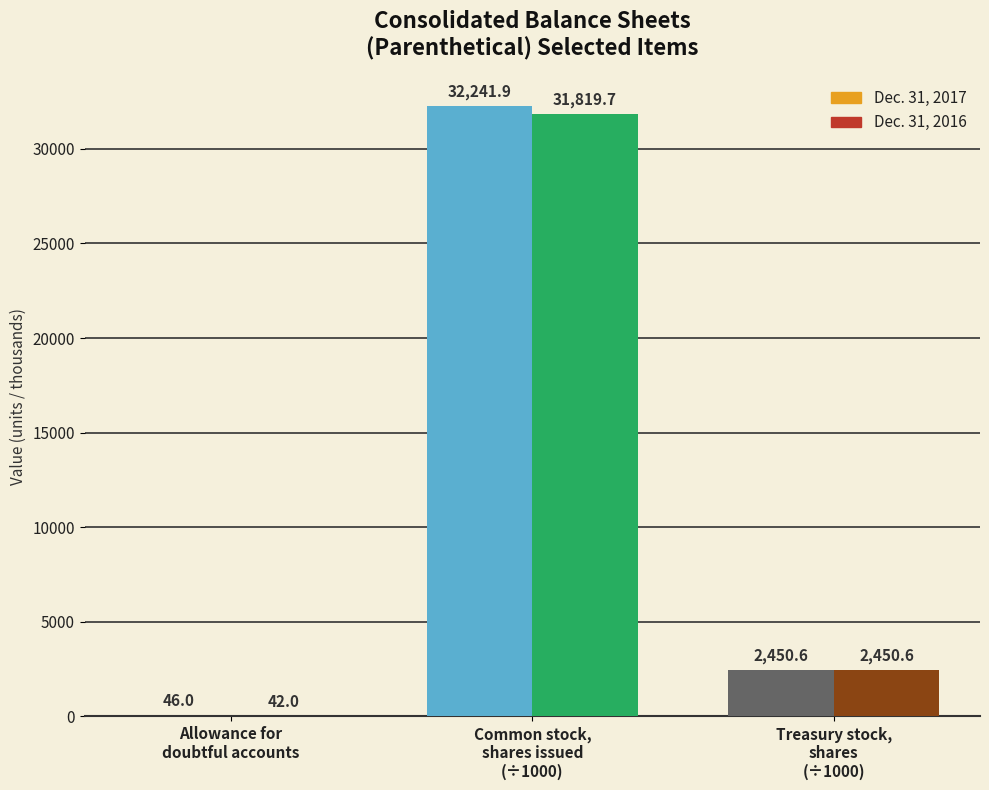

What is the sum of all Dec. 31, 2016 values?

34312.3